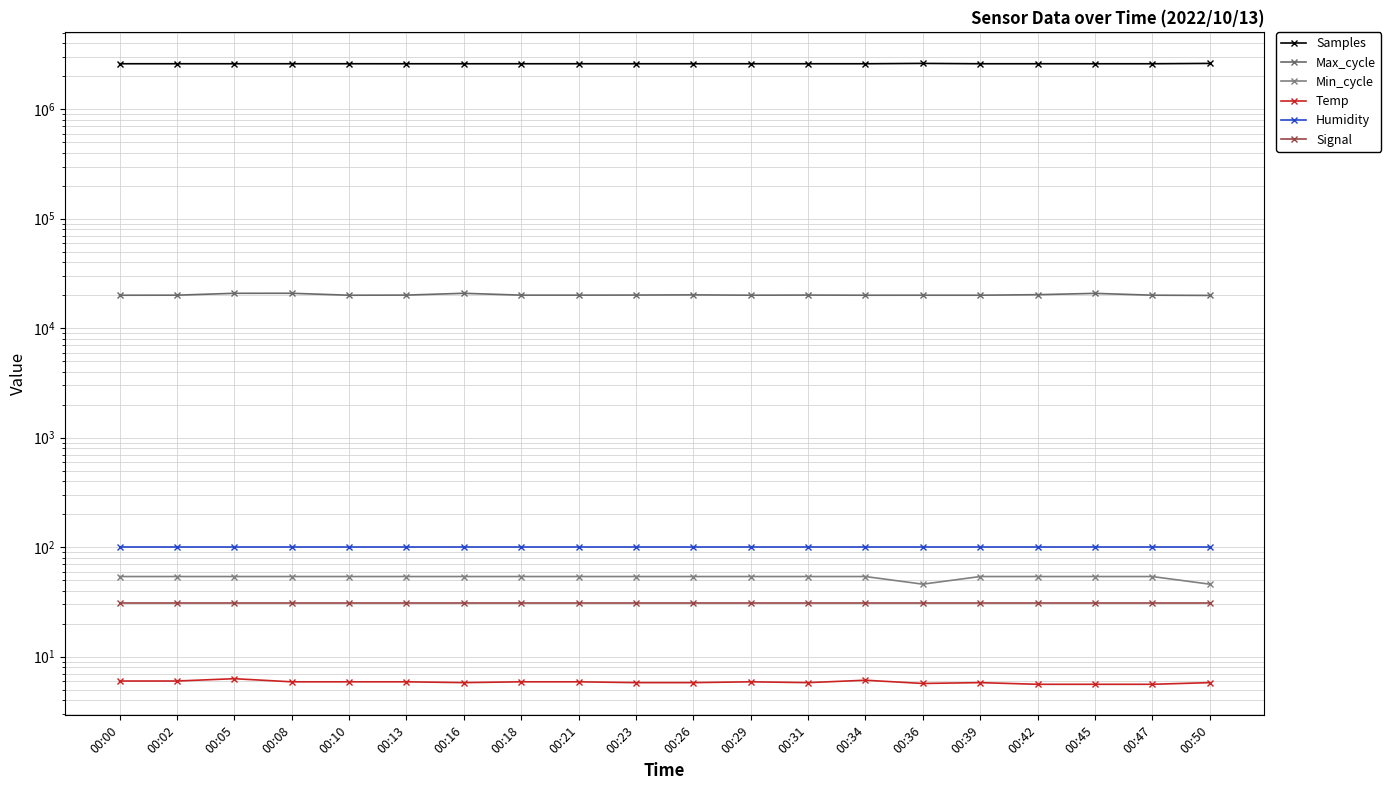

Which category has the lowest value in the Samples series?

00:13